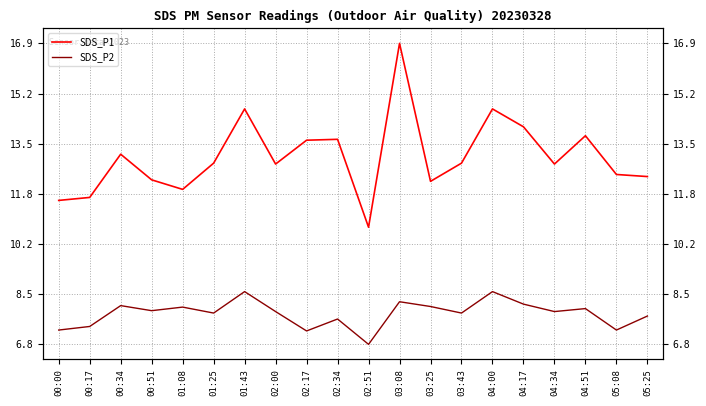

In SDS_P2, how many points are higher than both neighbors (excluding endpoints)?

7